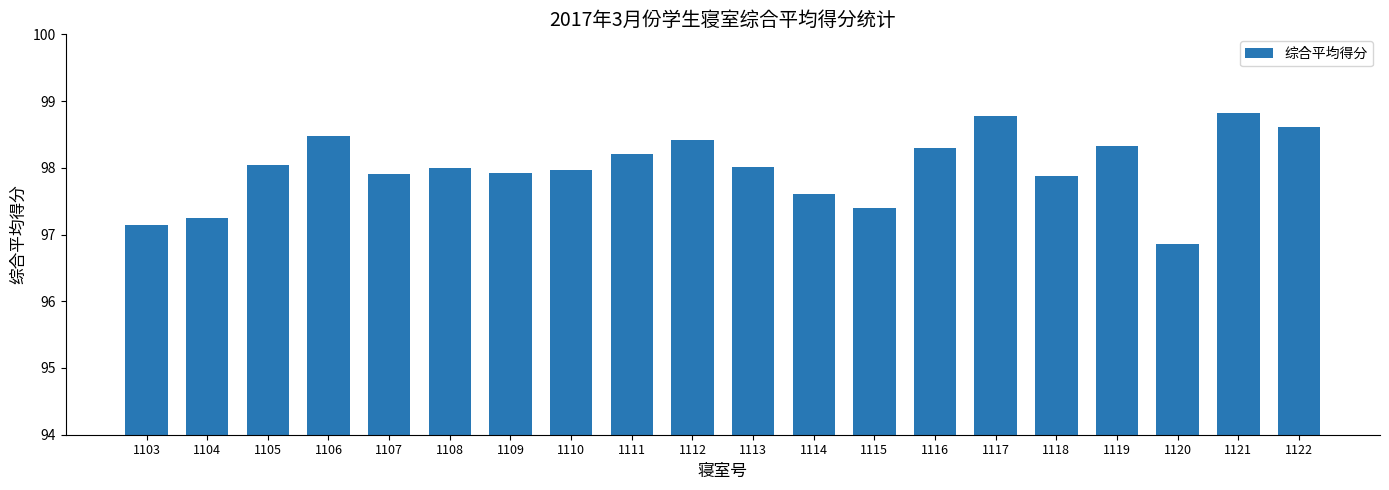

What is the smallest value displayed?

96.9